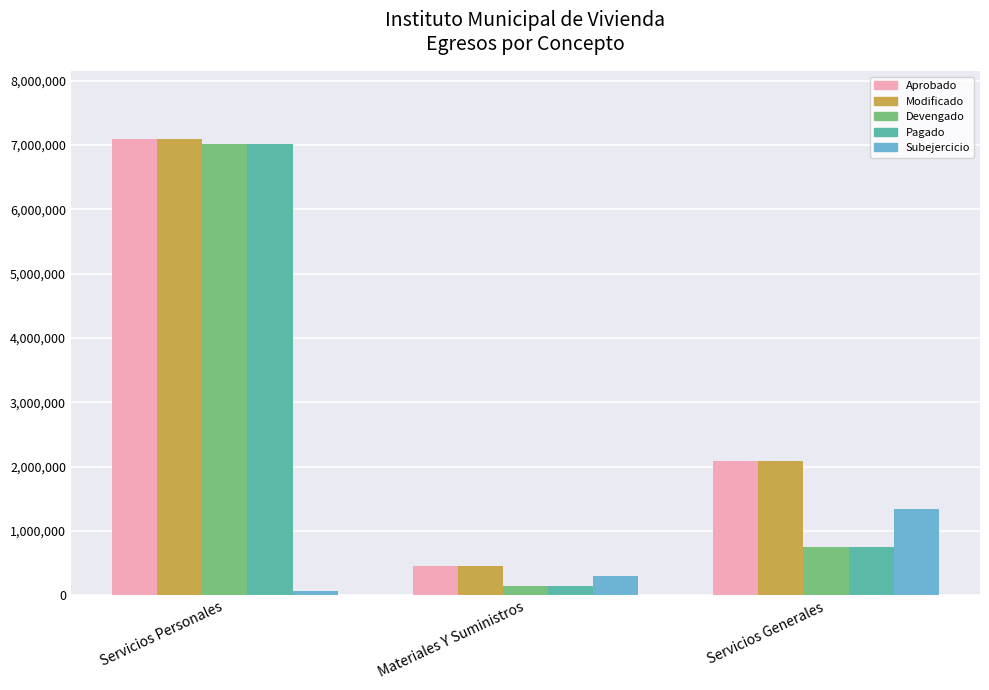

What is the sum of all Devengado values?

7913808.7